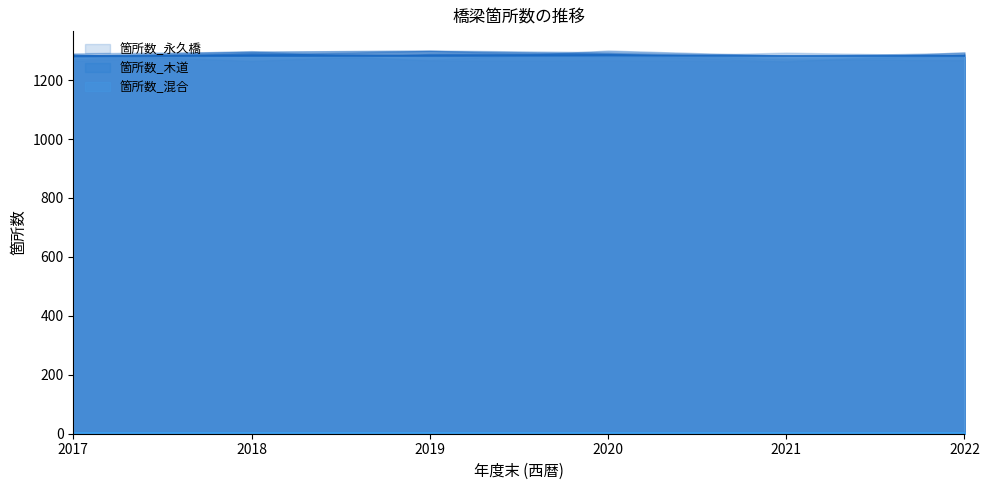

Where is 箇所数_永久橋 nearest to the value 1281?

2017